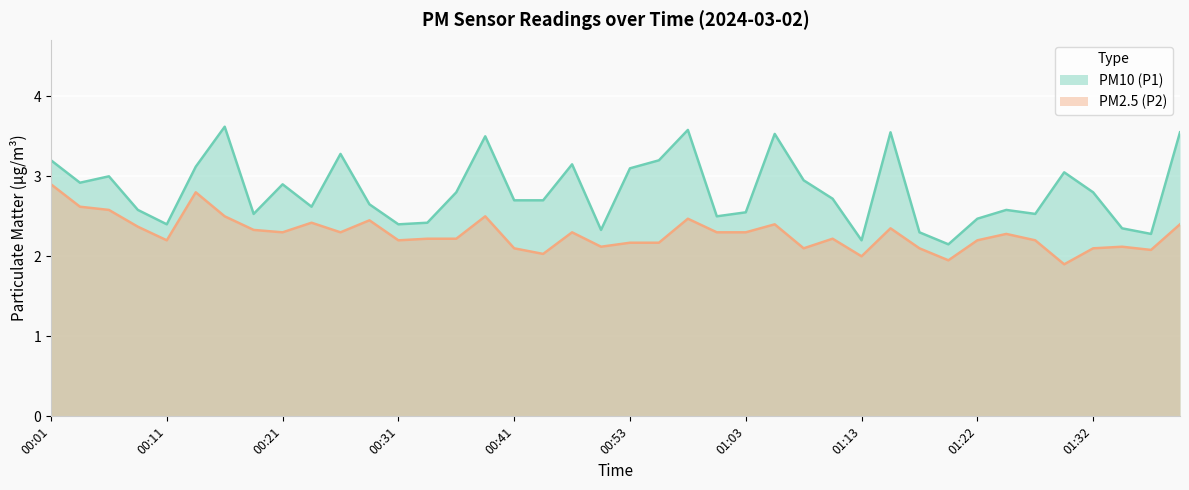

Which has a higher value, 01:22 or 00:50?

01:22